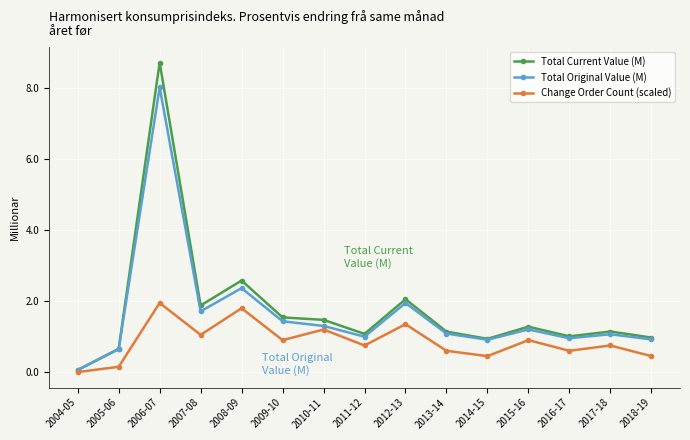

What is the average value of the Total Current Value (M) series?

1.8